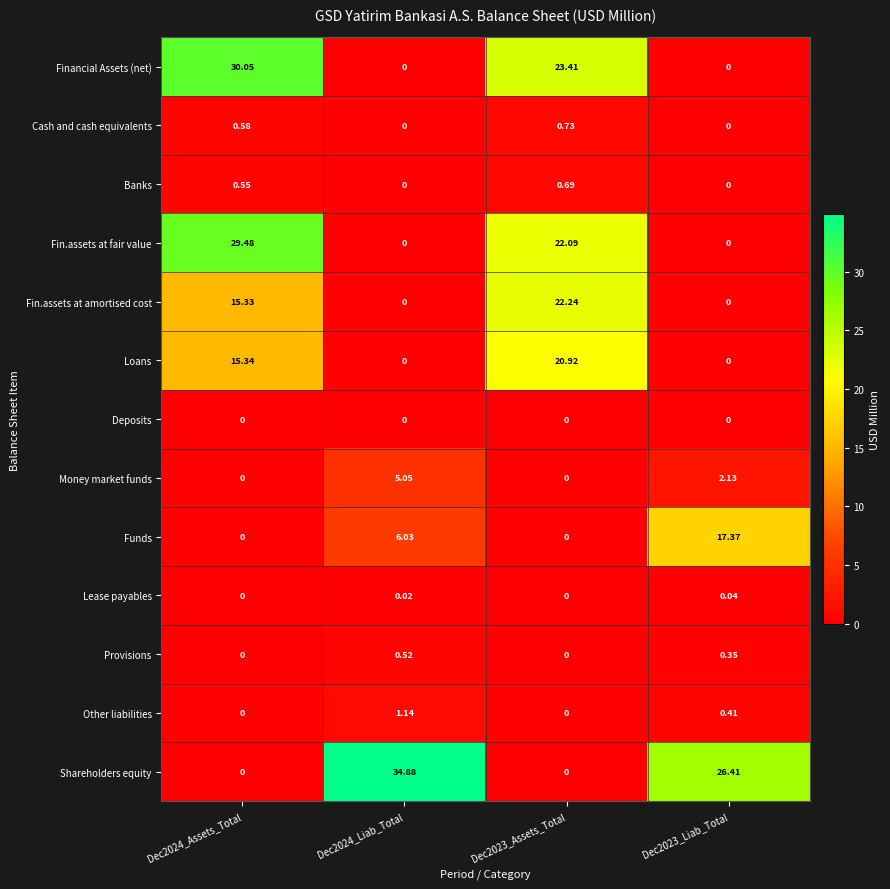

Rank the series by their maximum value, from highest to lowest.

Shareholders equity, Financial Assets (net), Fin.assets at fair value, Fin.assets at amortised cost, Loans, Funds, Money market funds, Other liabilities, Cash and cash equivalents, Banks, Provisions, Lease payables, Deposits